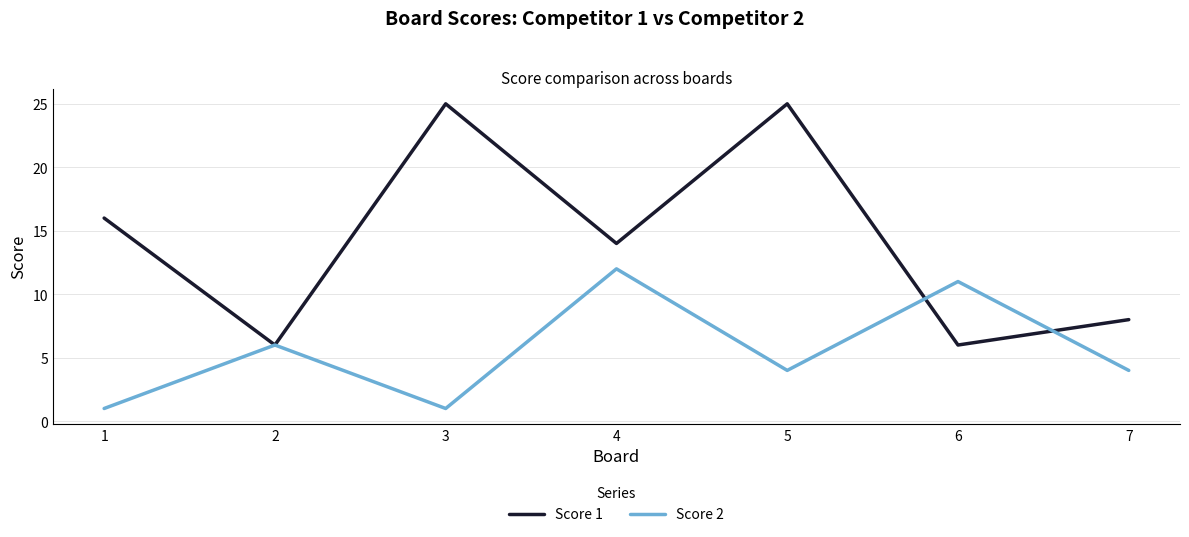

Is it true that Score 1 equals 2 at 7?

False